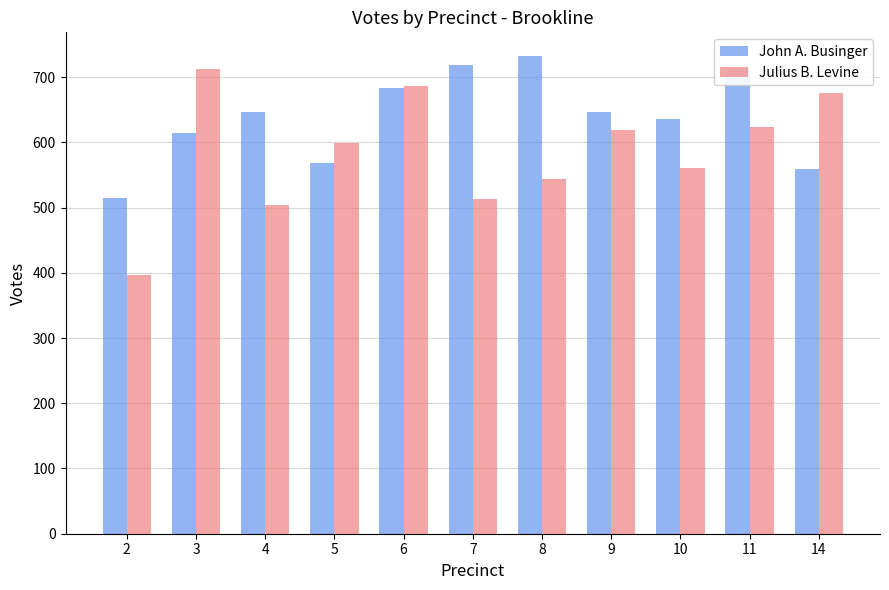

Is the value of Julius B. Levine at 2 greater than the value of John A. Businger at 6?

No